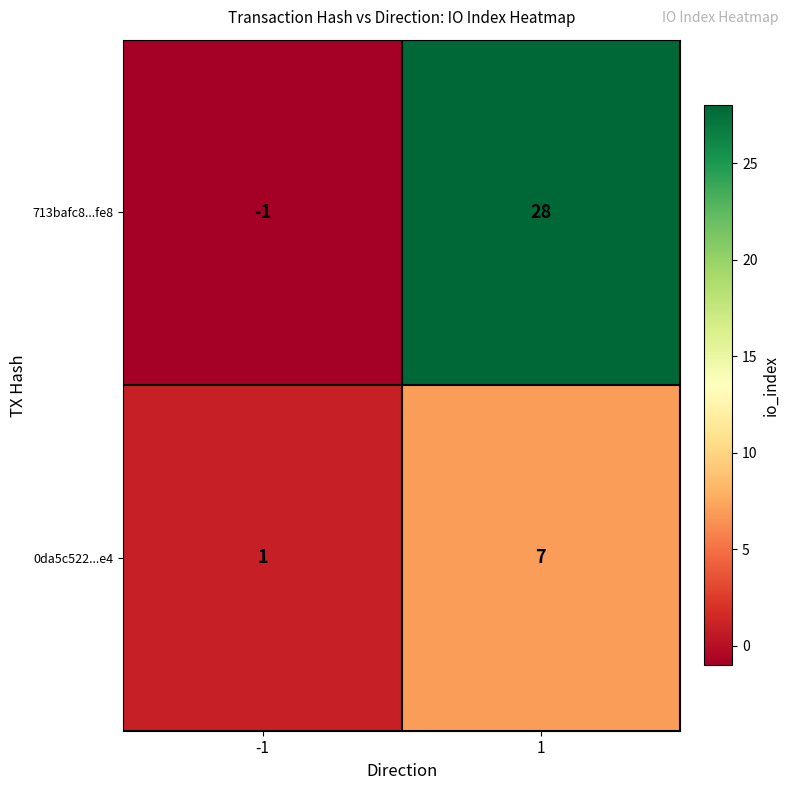

What is the maximum value for 0da5c522...e4?

7